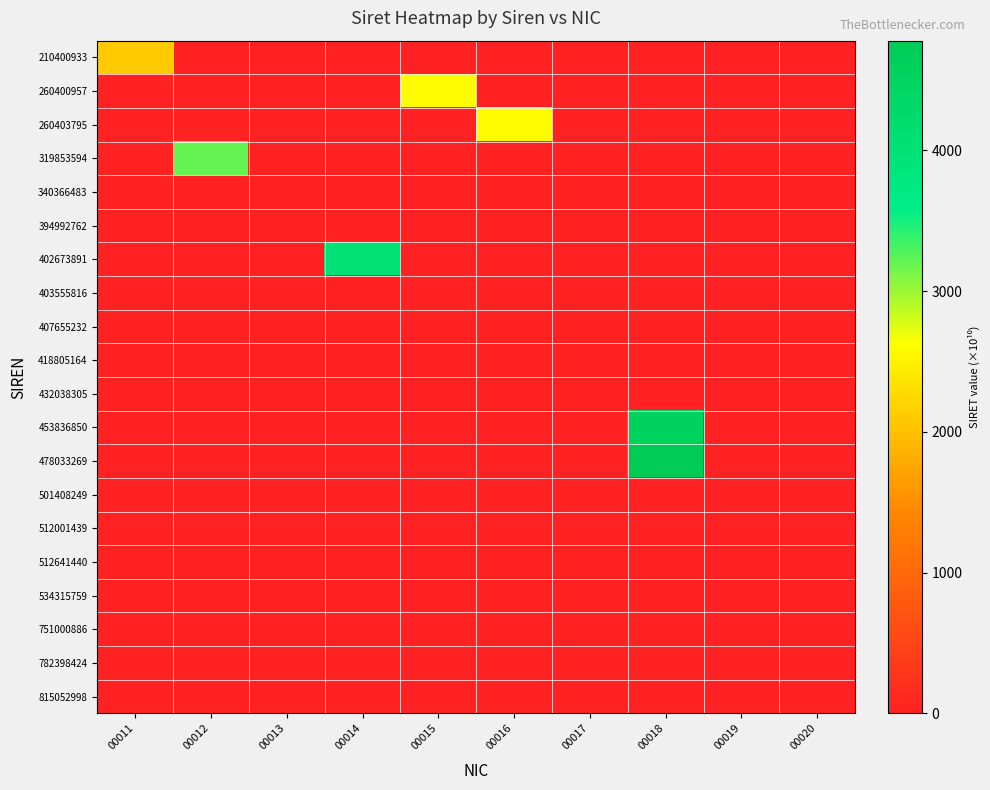

Reading left to right, what are all the values shown in this chart?

210400933: 00011=2104.0	00012=0.0	00013=0.0	00014=0.0	00015=0.0	00016=0.0	00017=0.0	00018=0.0	00019=0.0	00020=0.0
260400957: 00011=0.0	00012=0.0	00013=0.0	00014=0.0	00015=2604.0	00016=0.0	00017=0.0	00018=0.0	00019=0.0	00020=0.0
260403795: 00011=0.0	00012=0.0	00013=0.0	00014=0.0	00015=0.0	00016=2604.0	00017=0.0	00018=0.0	00019=0.0	00020=0.0
319853594: 00011=0.0	00012=3198.5	00013=0.0	00014=0.0	00015=0.0	00016=0.0	00017=0.0	00018=0.0	00019=0.0	00020=0.0
340366483: 00011=0.0	00012=0.0	00013=0.0	00014=0.0	00015=0.0	00016=0.0	00017=0.0	00018=0.0	00019=0.0	00020=0.0
394992762: 00011=0.0	00012=0.0	00013=0.0	00014=0.0	00015=0.0	00016=0.0	00017=0.0	00018=0.0	00019=0.0	00020=0.0
402673891: 00011=0.0	00012=0.0	00013=0.0	00014=4026.7	00015=0.0	00016=0.0	00017=0.0	00018=0.0	00019=0.0	00020=0.0
403555816: 00011=0.0	00012=0.0	00013=0.0	00014=0.0	00015=0.0	00016=0.0	00017=0.0	00018=0.0	00019=0.0	00020=0.0
407655232: 00011=0.0	00012=0.0	00013=0.0	00014=0.0	00015=0.0	00016=0.0	00017=0.0	00018=0.0	00019=0.0	00020=0.0
418805164: 00011=0.0	00012=0.0	00013=0.0	00014=0.0	00015=0.0	00016=0.0	00017=0.0	00018=0.0	00019=0.0	00020=0.0
432038305: 00011=0.0	00012=0.0	00013=0.0	00014=0.0	00015=0.0	00016=0.0	00017=0.0	00018=0.0	00019=0.0	00020=0.0
453836850: 00011=0.0	00012=0.0	00013=0.0	00014=0.0	00015=0.0	00016=0.0	00017=0.0	00018=4538.4	00019=0.0	00020=0.0
478033269: 00011=0.0	00012=0.0	00013=0.0	00014=0.0	00015=0.0	00016=0.0	00017=0.0	00018=4780.3	00019=0.0	00020=0.0
501408249: 00011=0.0	00012=0.0	00013=0.0	00014=0.0	00015=0.0	00016=0.0	00017=0.0	00018=0.0	00019=0.0	00020=0.0
512001439: 00011=0.0	00012=0.0	00013=0.0	00014=0.0	00015=0.0	00016=0.0	00017=0.0	00018=0.0	00019=0.0	00020=0.0
512641440: 00011=0.0	00012=0.0	00013=0.0	00014=0.0	00015=0.0	00016=0.0	00017=0.0	00018=0.0	00019=0.0	00020=0.0
534315759: 00011=0.0	00012=0.0	00013=0.0	00014=0.0	00015=0.0	00016=0.0	00017=0.0	00018=0.0	00019=0.0	00020=0.0
751000886: 00011=0.0	00012=0.0	00013=0.0	00014=0.0	00015=0.0	00016=0.0	00017=0.0	00018=0.0	00019=0.0	00020=0.0
782398424: 00011=0.0	00012=0.0	00013=0.0	00014=0.0	00015=0.0	00016=0.0	00017=0.0	00018=0.0	00019=0.0	00020=0.0
815052998: 00011=0.0	00012=0.0	00013=0.0	00014=0.0	00015=0.0	00016=0.0	00017=0.0	00018=0.0	00019=0.0	00020=0.0